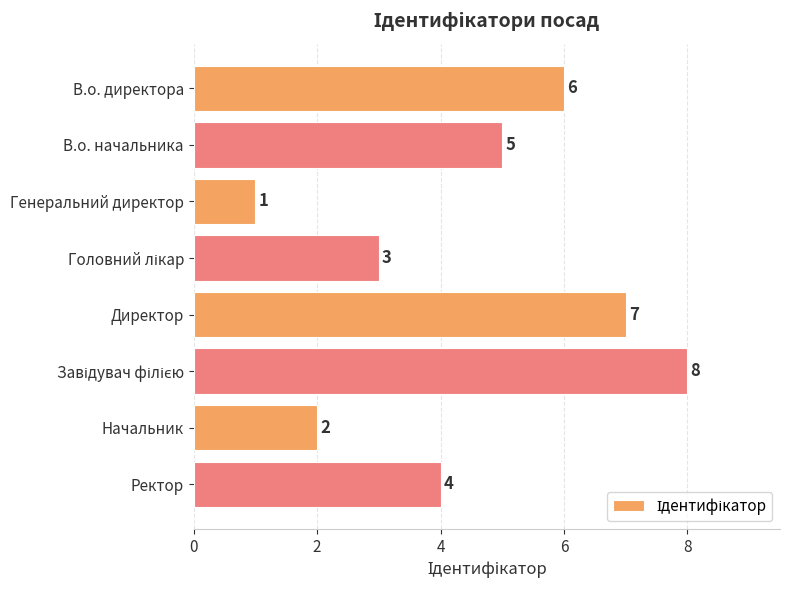

Count the values in the range 3 to 7.

5